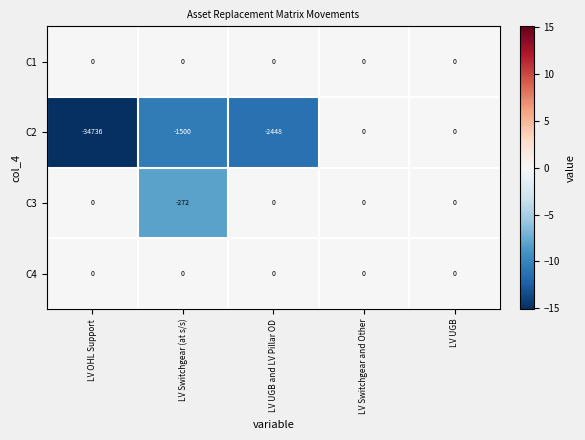

Reading right to left, extract all data points from this chart.

C1: LV UGB=0	LV Switchgear and Other=0	LV UGB and LV Pillar OD=0	LV Switchgear (at s/s)=0	LV OHL Support=0
C2: LV UGB=0	LV Switchgear and Other=0	LV UGB and LV Pillar OD=-2448	LV Switchgear (at s/s)=-1500	LV OHL Support=-34736
C3: LV UGB=0	LV Switchgear and Other=0	LV UGB and LV Pillar OD=0	LV Switchgear (at s/s)=-272	LV OHL Support=0
C4: LV UGB=0	LV Switchgear and Other=0	LV UGB and LV Pillar OD=0	LV Switchgear (at s/s)=0	LV OHL Support=0